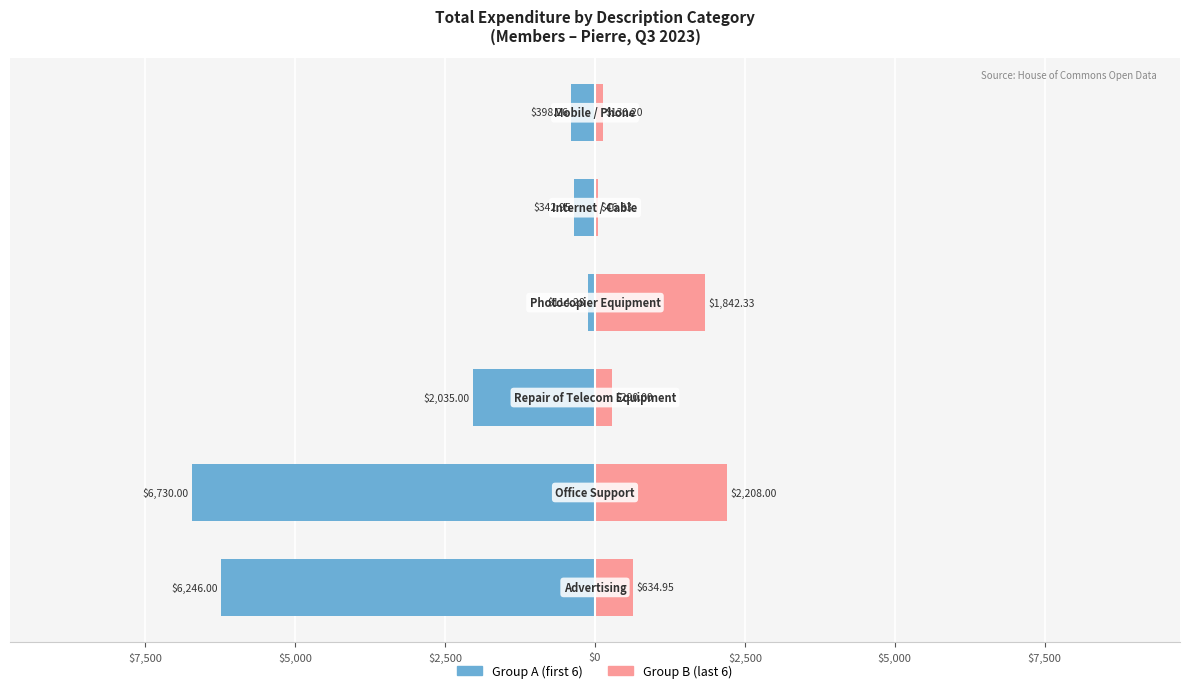

Reading right to left, extract all data points from this chart.

Description (Group A): $2,500=-398.3	$0=-342.9	$2,500=-114.3	$5,000=-2035.0	$7,500=-6730.0	$10,000=-6246.0
Description (Group B): $2,500=130.2	$0=46.8	$2,500=1842.3	$5,000=290.0	$7,500=2208.0	$10,000=635.0